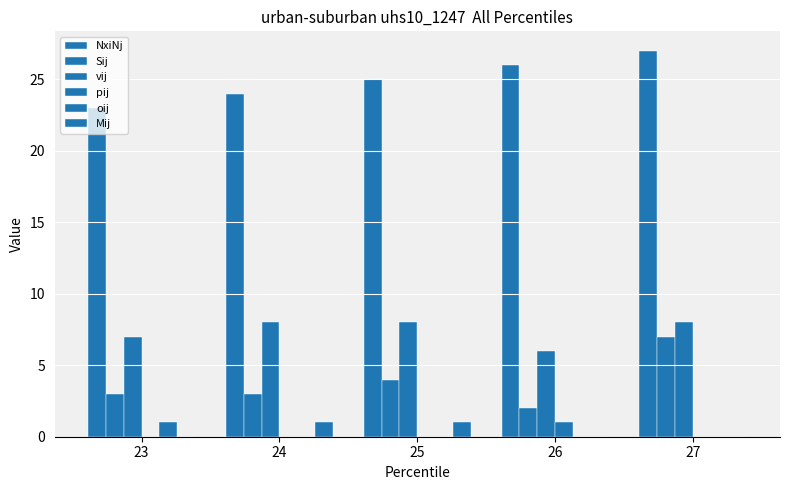

What is the value of the Sij bar at the 4th from the left?

2